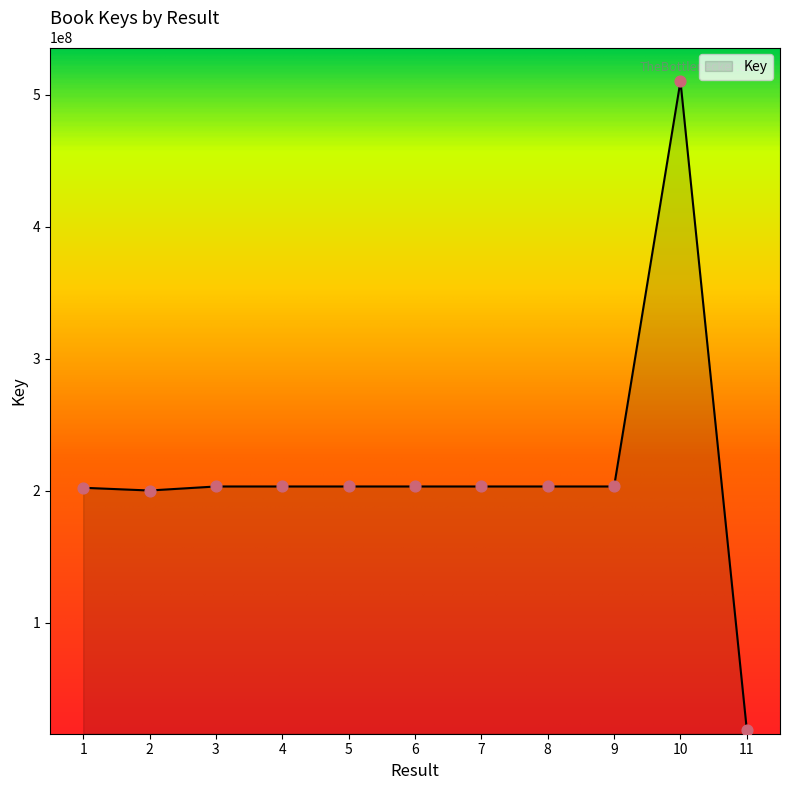

What is the change in value from 7 to 10?

+306838805